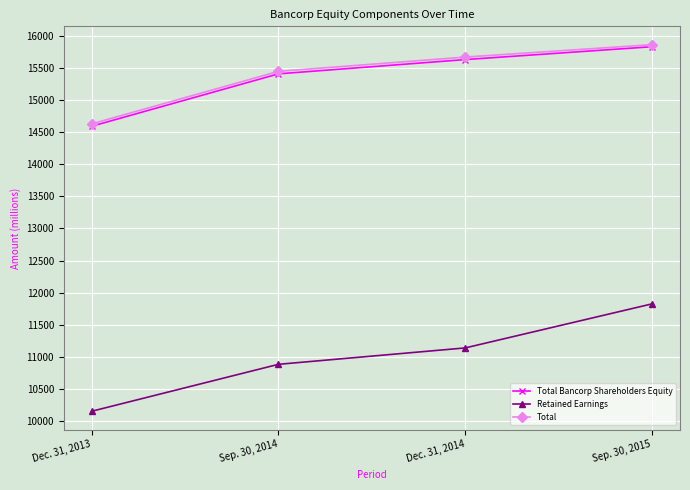

Reading left to right, extract all data points from this chart.

Total Bancorp Shareholders Equity: Dec. 31, 2013=14589	Sep. 30, 2014=15404	Dec. 31, 2014=15626	Sep. 30, 2015=15826
Retained Earnings: Dec. 31, 2013=10156	Sep. 30, 2014=10886	Dec. 31, 2014=11141	Sep. 30, 2015=11826
Total: Dec. 31, 2013=14626	Sep. 30, 2014=15443	Dec. 31, 2014=15665	Sep. 30, 2015=15858